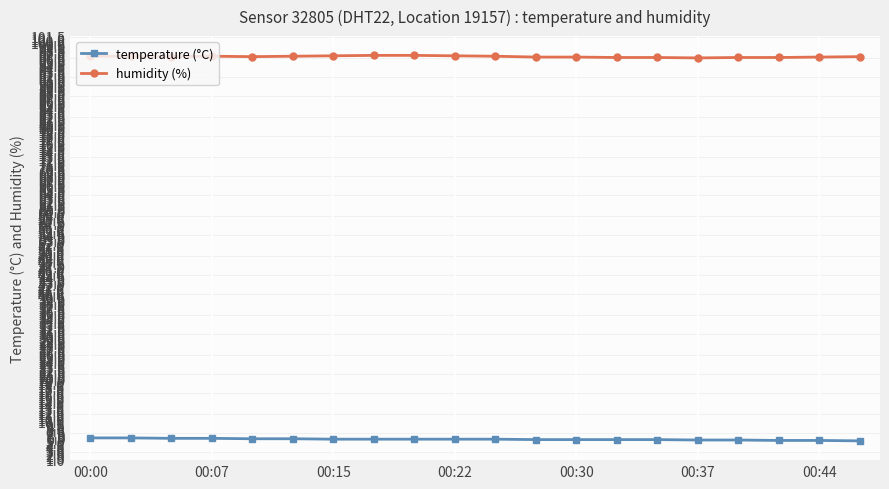

What is the value of the humidity (%) point at the 17th from the left?

96.5